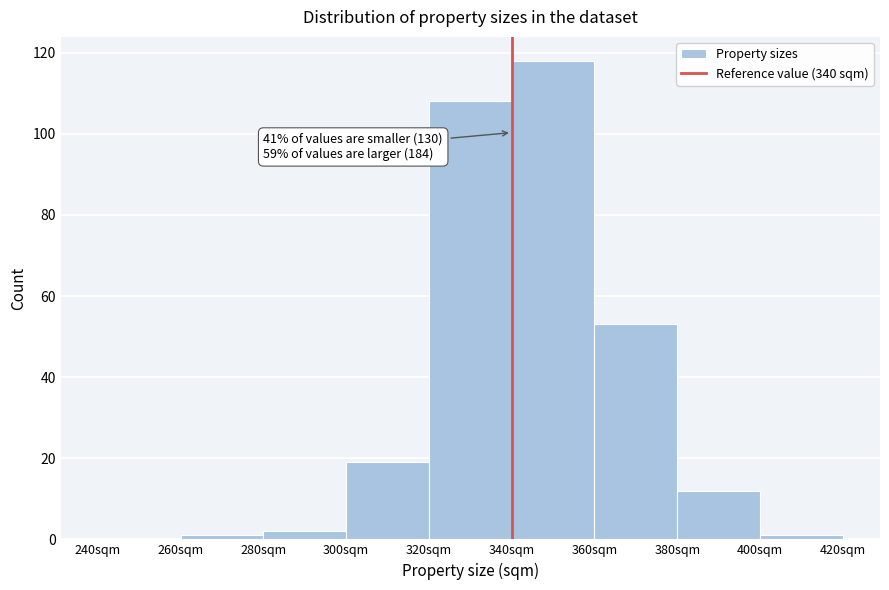

Which range on the x-axis has the tallest bar?

340 to 360